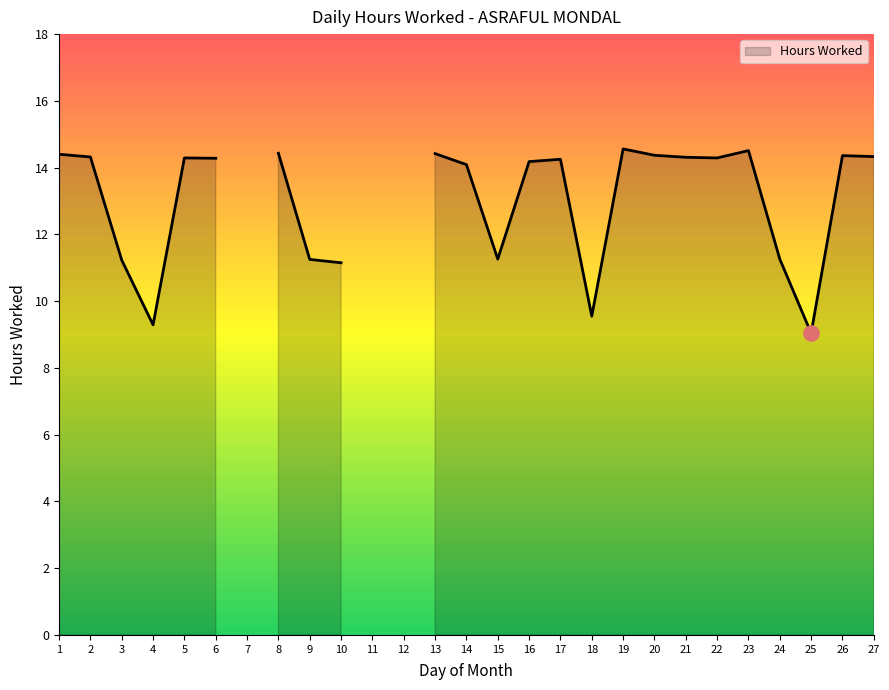

What is the change in value from 19 to 20?

-0.2